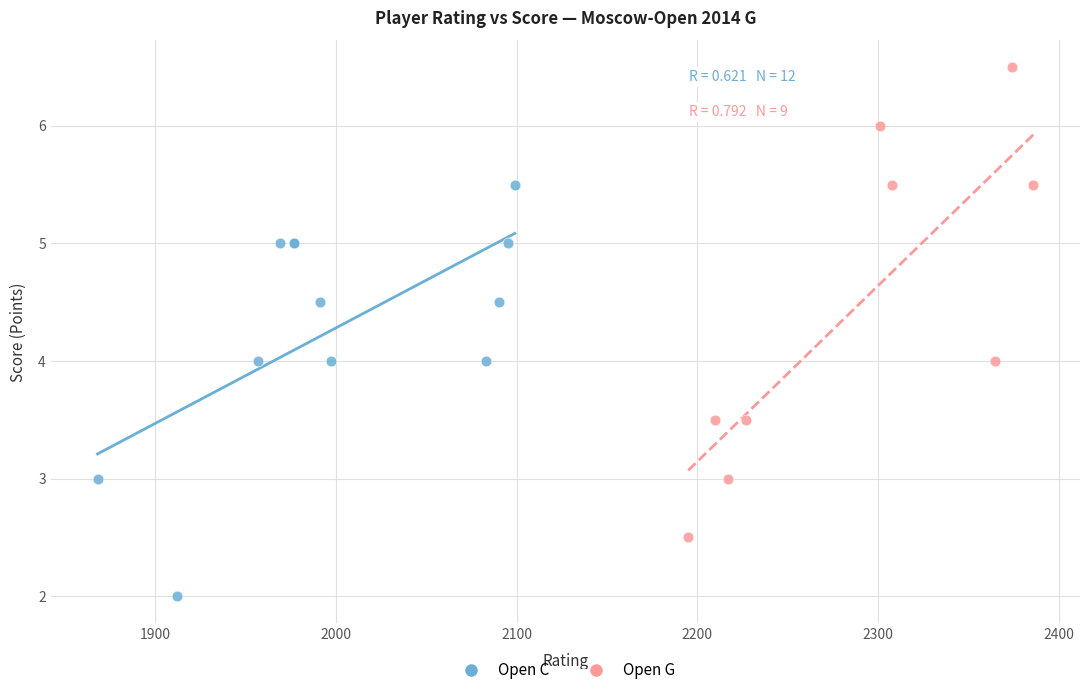

Which series reaches the maximum Y coordinate?

Open G